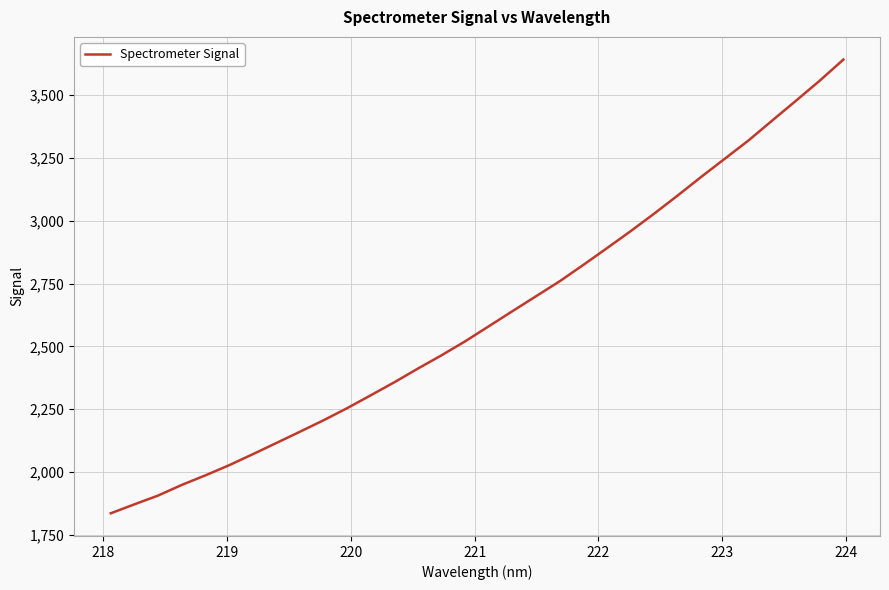

What is the smallest value displayed?

1836.3